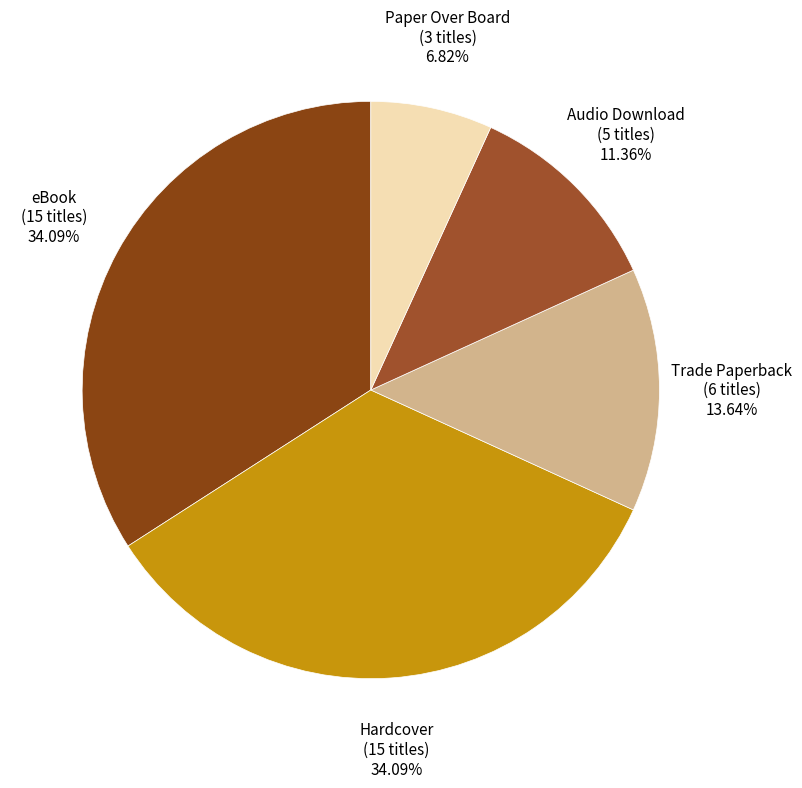

How many segments does this pie chart have?

5